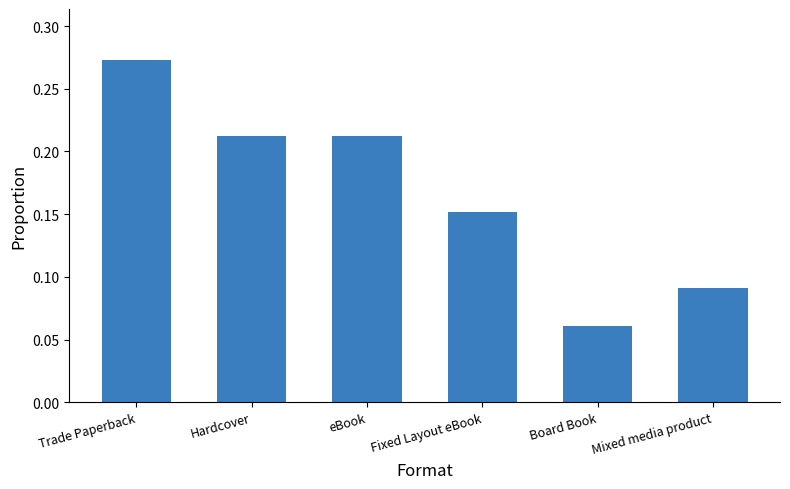

Does the chart contain stacked bars?

No